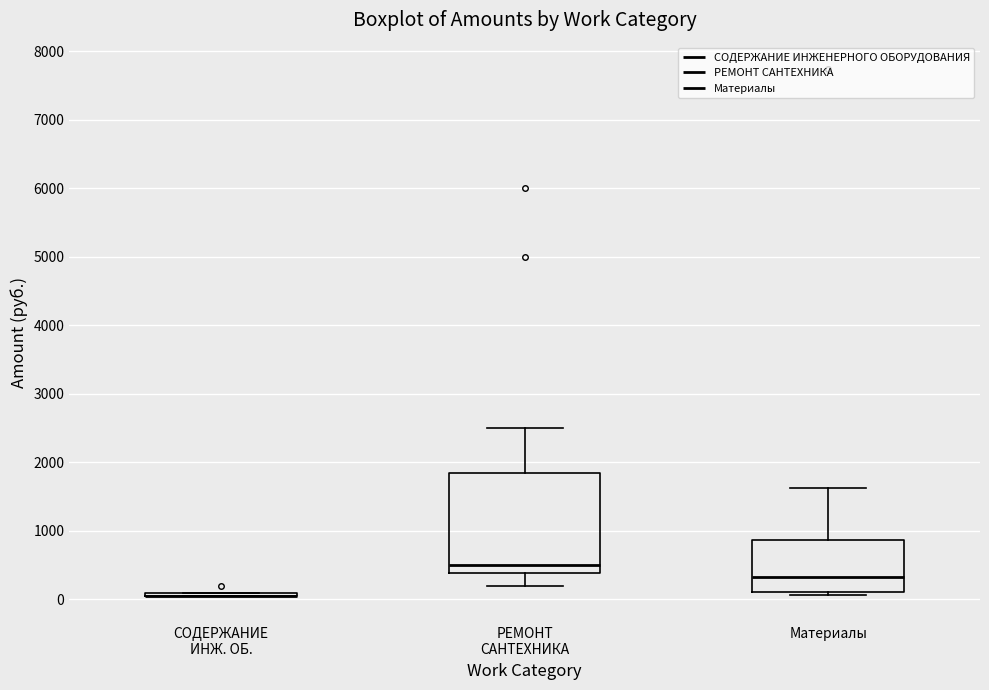

Reading left to right, transcribe this box plot: for each box, give where its median line is, the range the box spans, and where its two whiskers end, as read against the y-axis. The values are not printed on the chart, so give them approximately, as read against the axis.

СОДЕРЖАНИЕ ИНЖ. ОБ.: box collapsed to a line at 100, whiskers 100 to 100
РЕМОНТ САНТЕХНИКА: median 500, box 400 to 1900, whiskers 200 to 2500
Материалы: median 300, box 100 to 900, whiskers 100 (just below the box's lower edge) to 1600